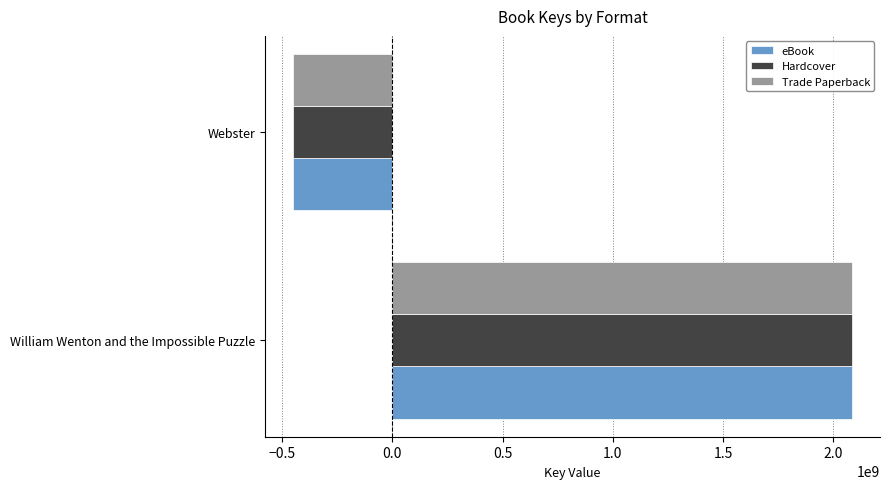

What is the sum of all Hardcover values?

1634451236